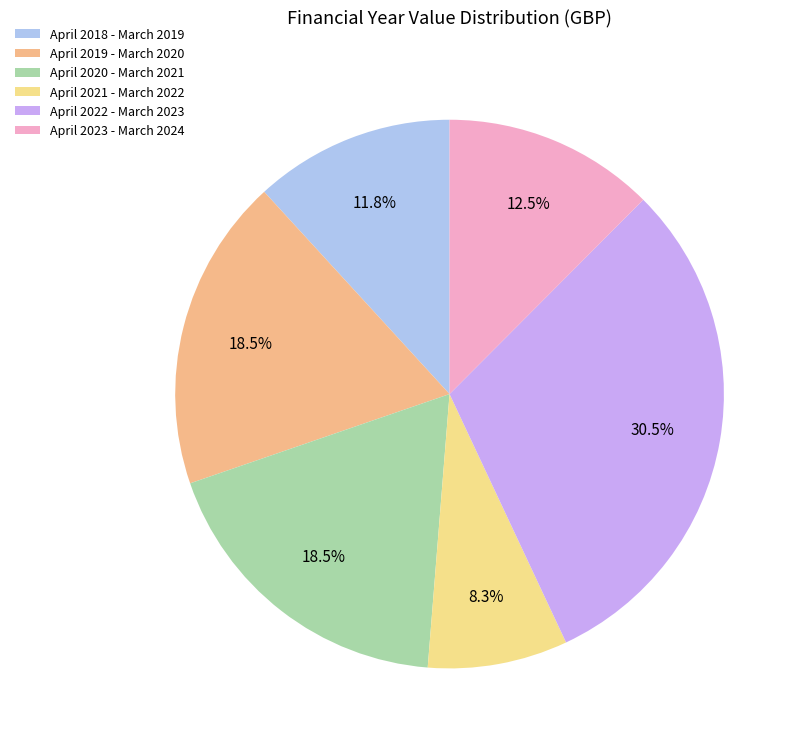

Count the number of slices in the pie.

6